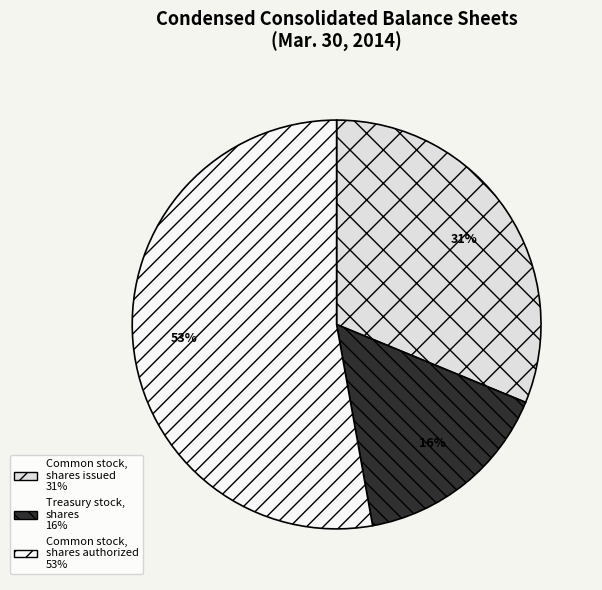

Does any single category account for the majority?

Yes